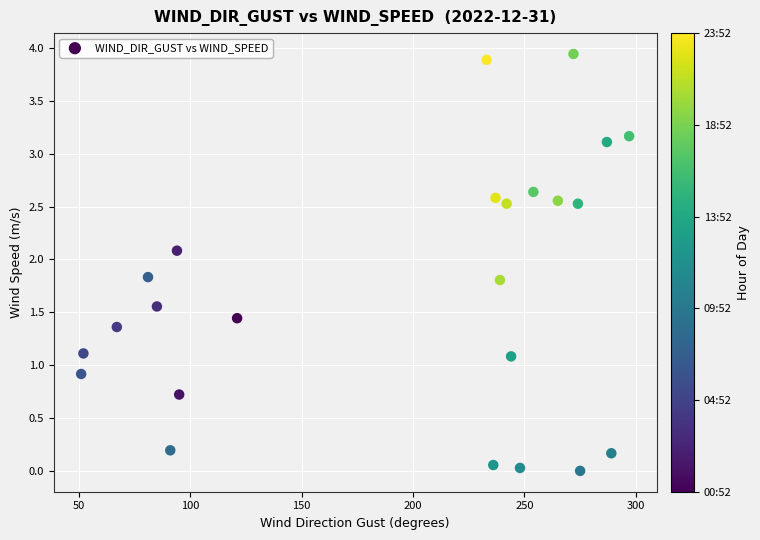

What is the range of X values (max minus min)?

246.0